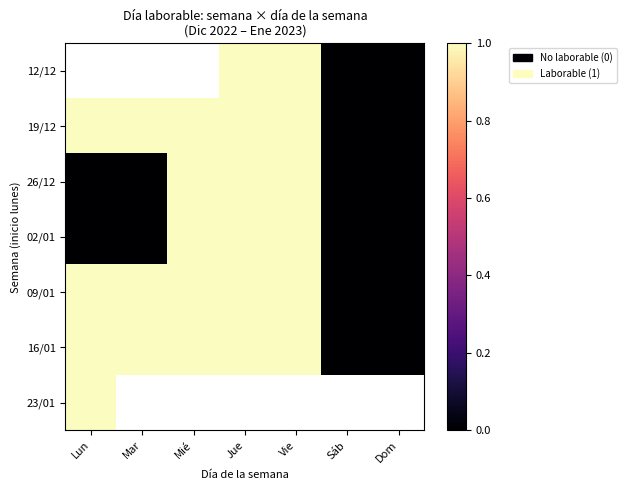

What is the difference between the maximum and minimum values in the 19/12 series?

1.0